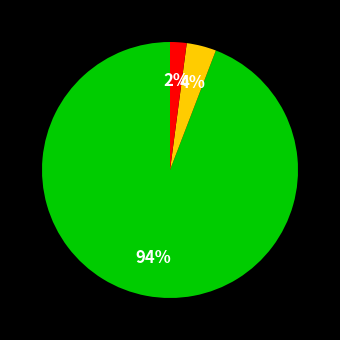

Does any single category account for the majority?

Yes